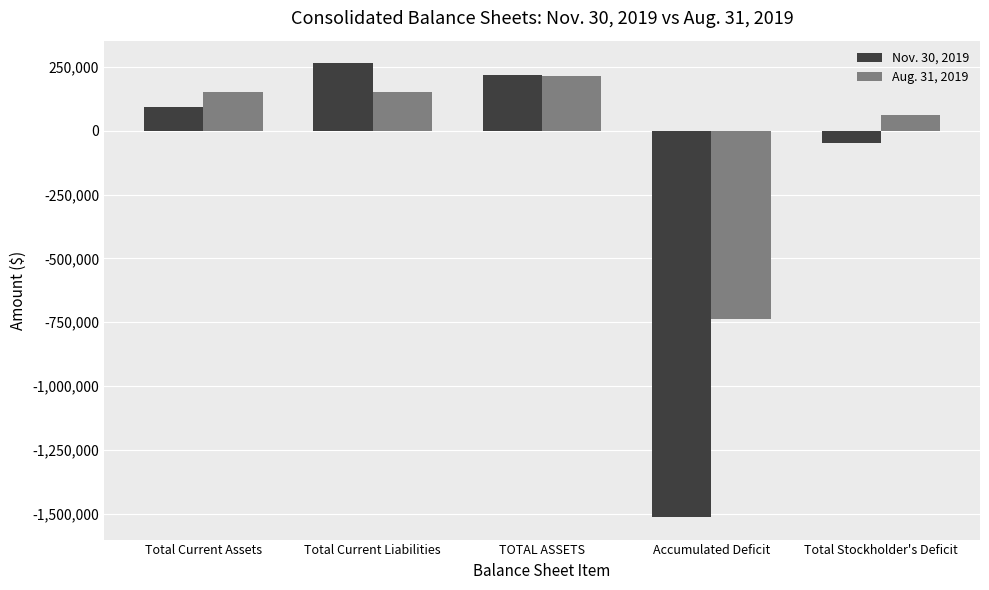

What position from the left is Total Stockholder's Deficit?

5